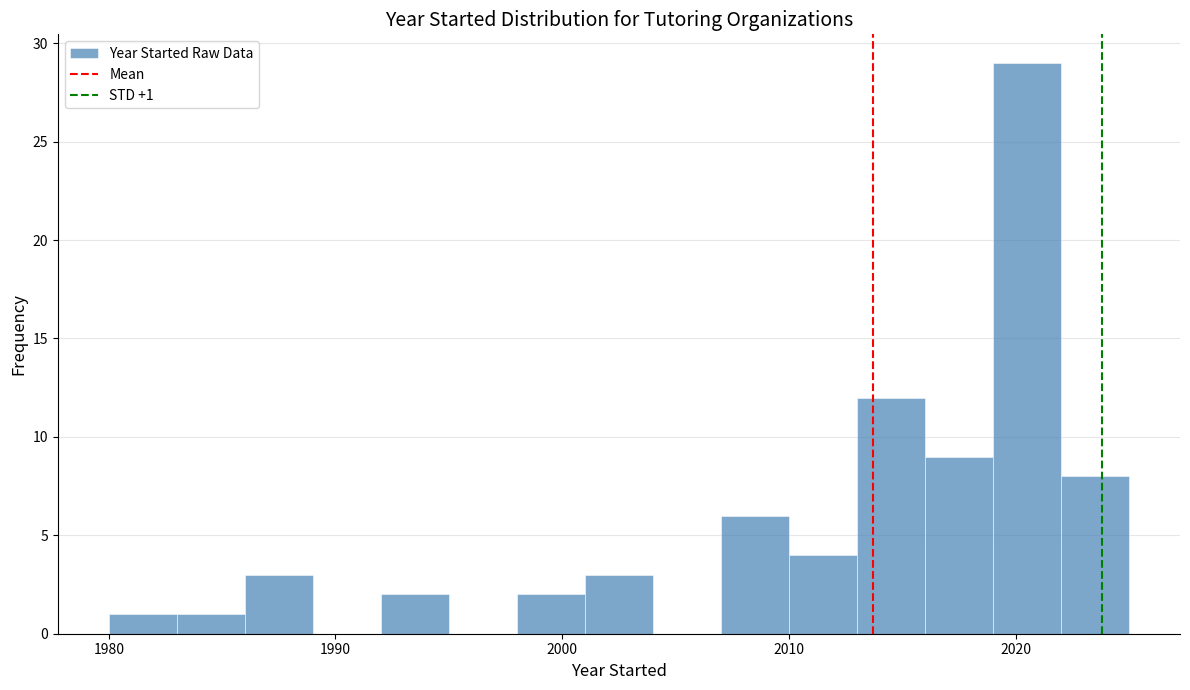

Read against the x-axis, roughly where is the centre of the tallest bar?

2021